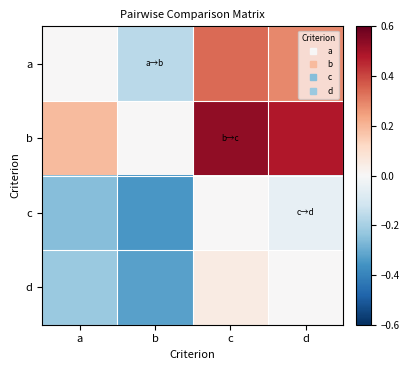

Which has a higher value, b or d?

d